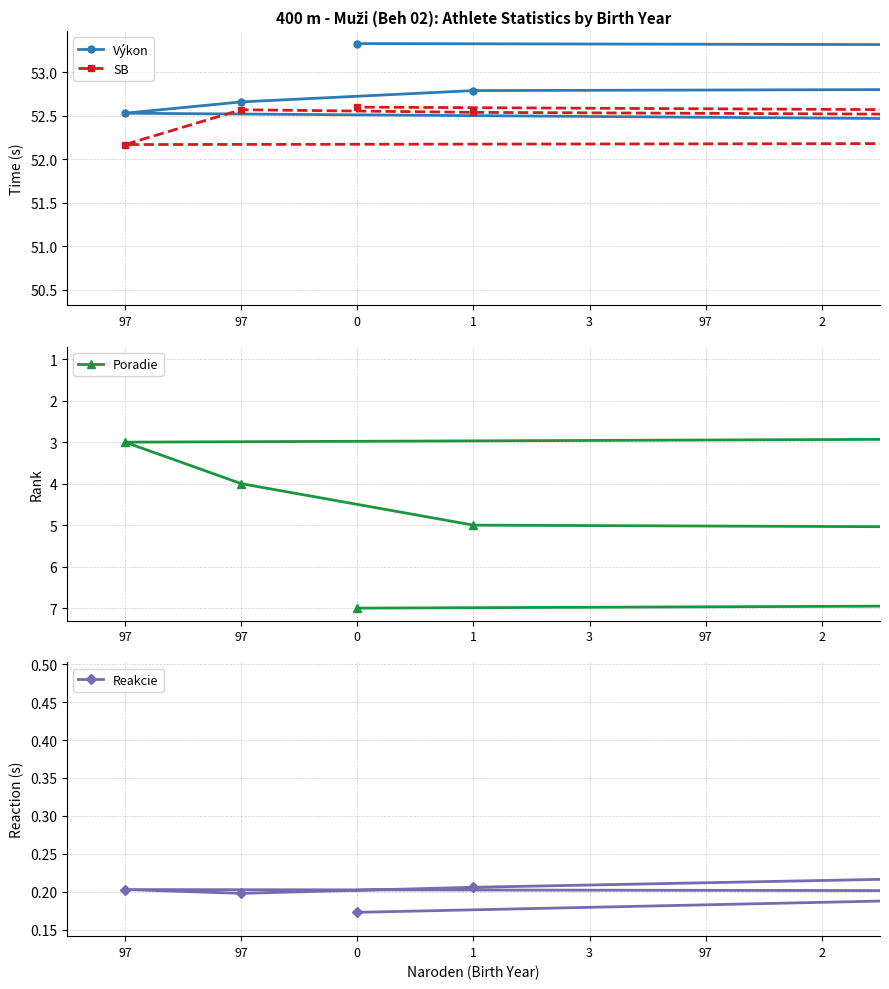

What is the difference between the maximum and minimum values in the Výkon series?

2.2